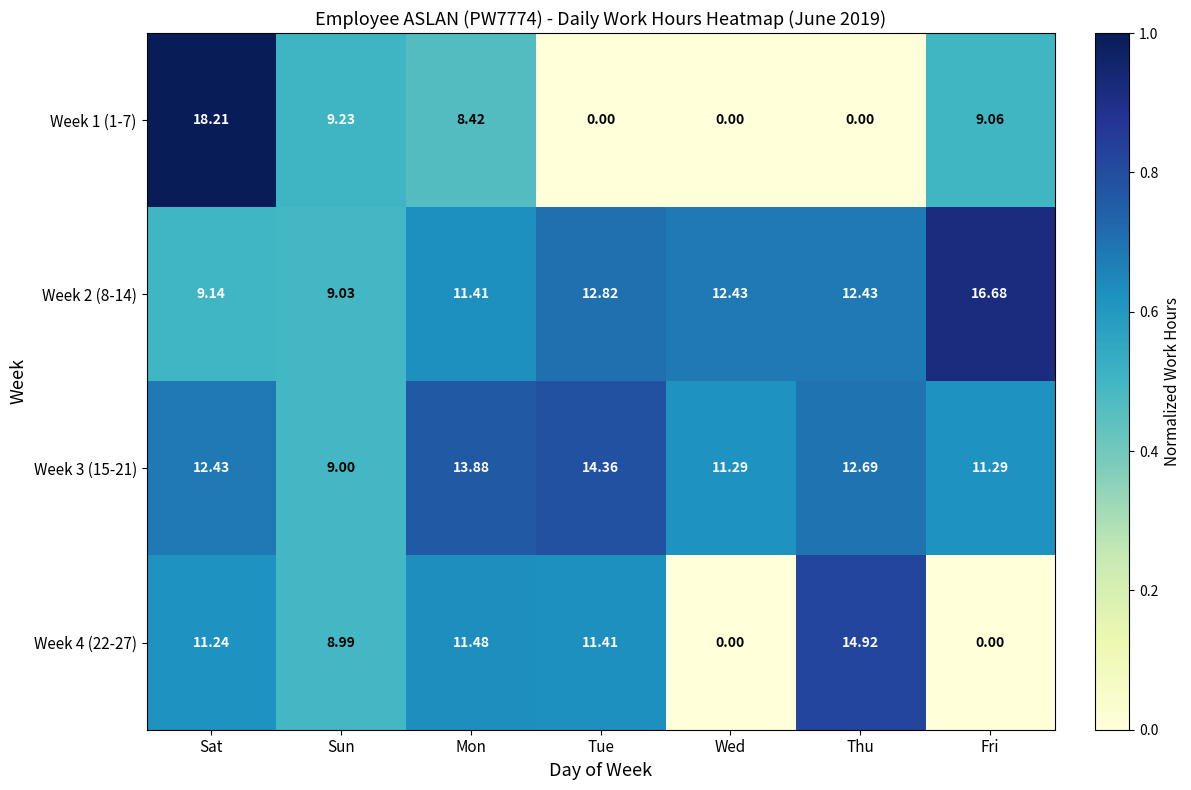

At which category is the sum across all series the highest?

Sat